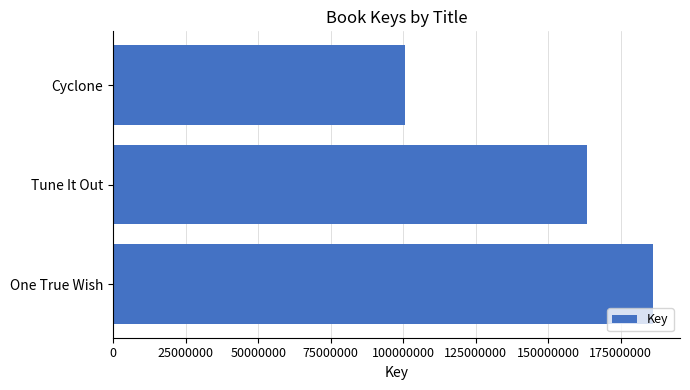

What is the maximum value shown in the chart?

186107464